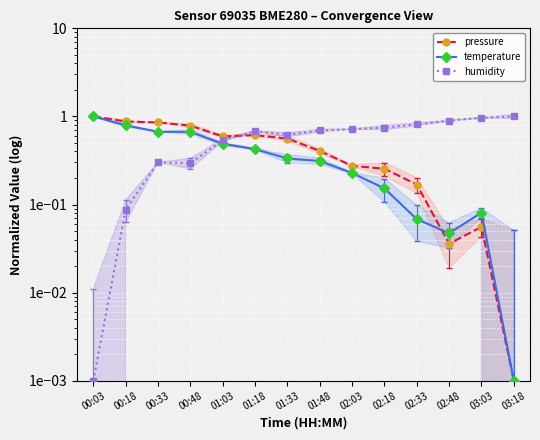

Reading left to right, extract all data points from this chart.

pressure: 1.0	0.9	0.9	0.8	0.6	0.6	0.6	0.4	0.3	0.3	0.2	0.0	0.1	0.0
temperature: 1.0	0.8	0.7	0.7	0.5	0.4	0.3	0.3	0.2	0.2	0.1	0.0	0.1	0.0
humidity: 0.0	0.1	0.3	0.3	0.5	0.7	0.6	0.7	0.7	0.7	0.8	0.9	1.0	1.0